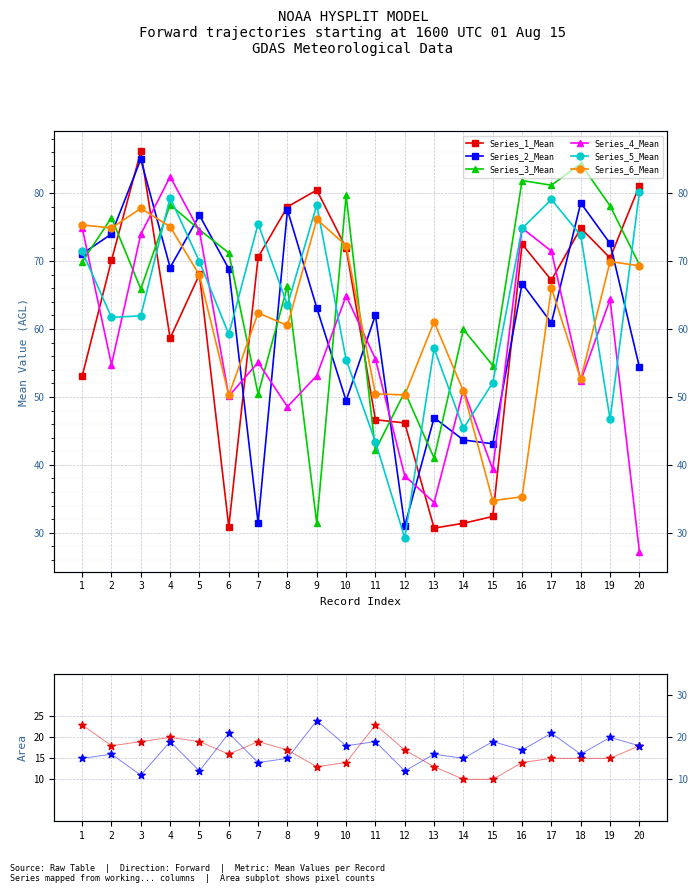

What is the total value across all series at 12?

245.8